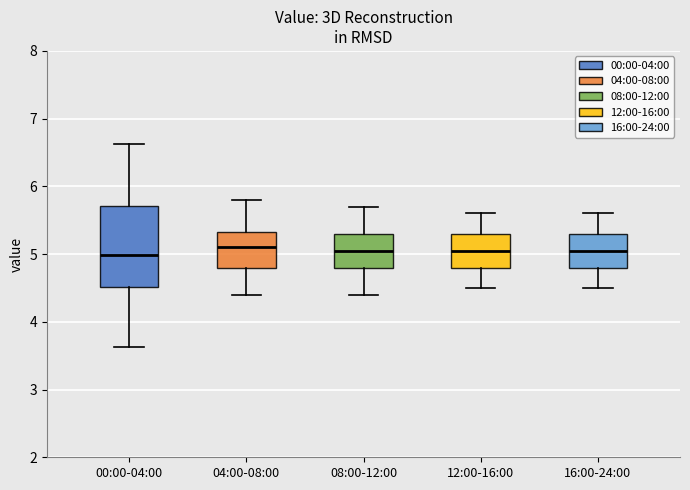

Reading left to right, transcribe this box plot: for each box, give where its median line is, the range the box spans, and where its two whiskers end, as read against the y-axis. The values are not printed on the chart, so give them approximately, as read against the axis.

00:00-04:00: median 5.0, box 4.5 to 5.7, whiskers 3.6 to 6.6
04:00-08:00: median 5.1, box 4.8 to 5.3, whiskers 4.4 to 5.8
08:00-12:00: median 5.1, box 4.8 to 5.3, whiskers 4.4 to 5.7
12:00-16:00: median 5.1, box 4.8 to 5.3, whiskers 4.5 to 5.6
16:00-24:00: median 5.1, box 4.8 to 5.3, whiskers 4.5 to 5.6